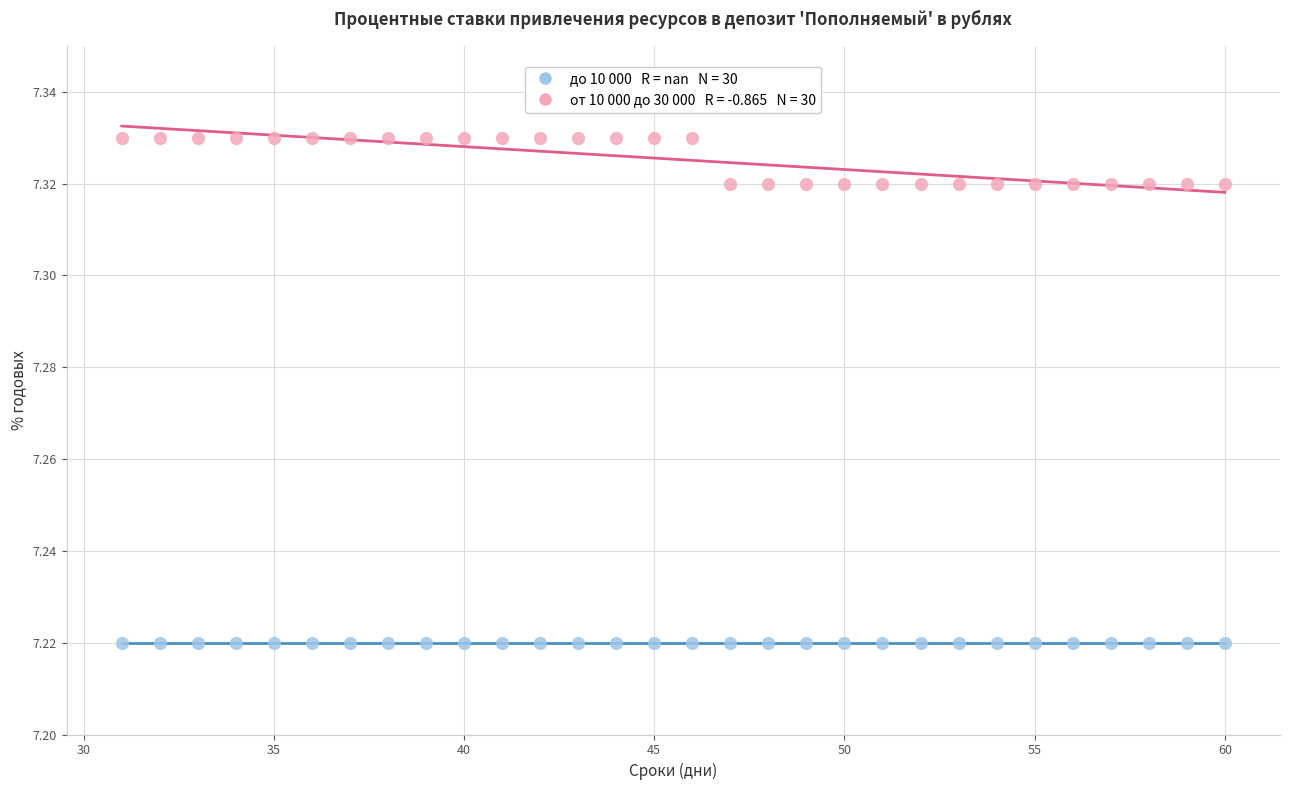

How many points are shown in the scatter plot?

60